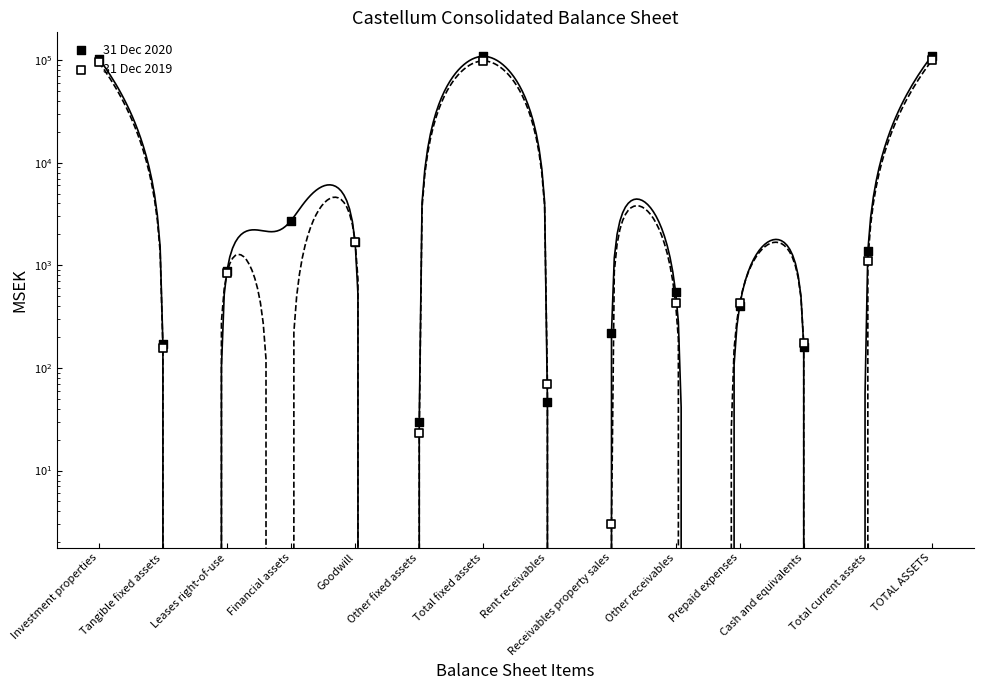

What are all the series names shown in the legend?

31 Dec 2020, 31 Dec 2019